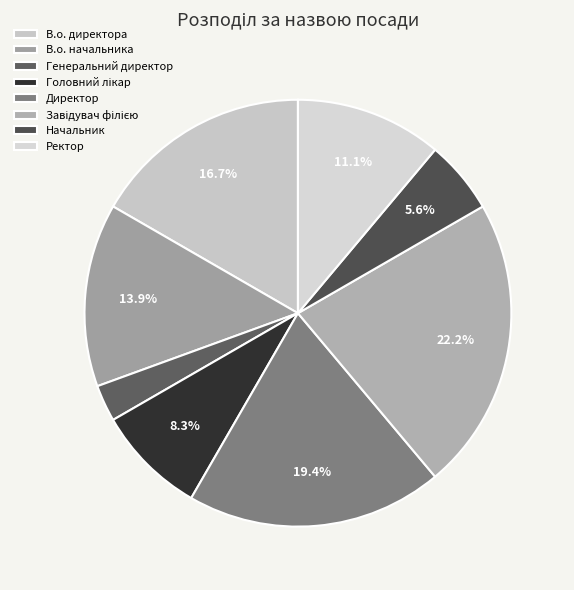

Is it true that Головний лікар is 17% of the pie?

False